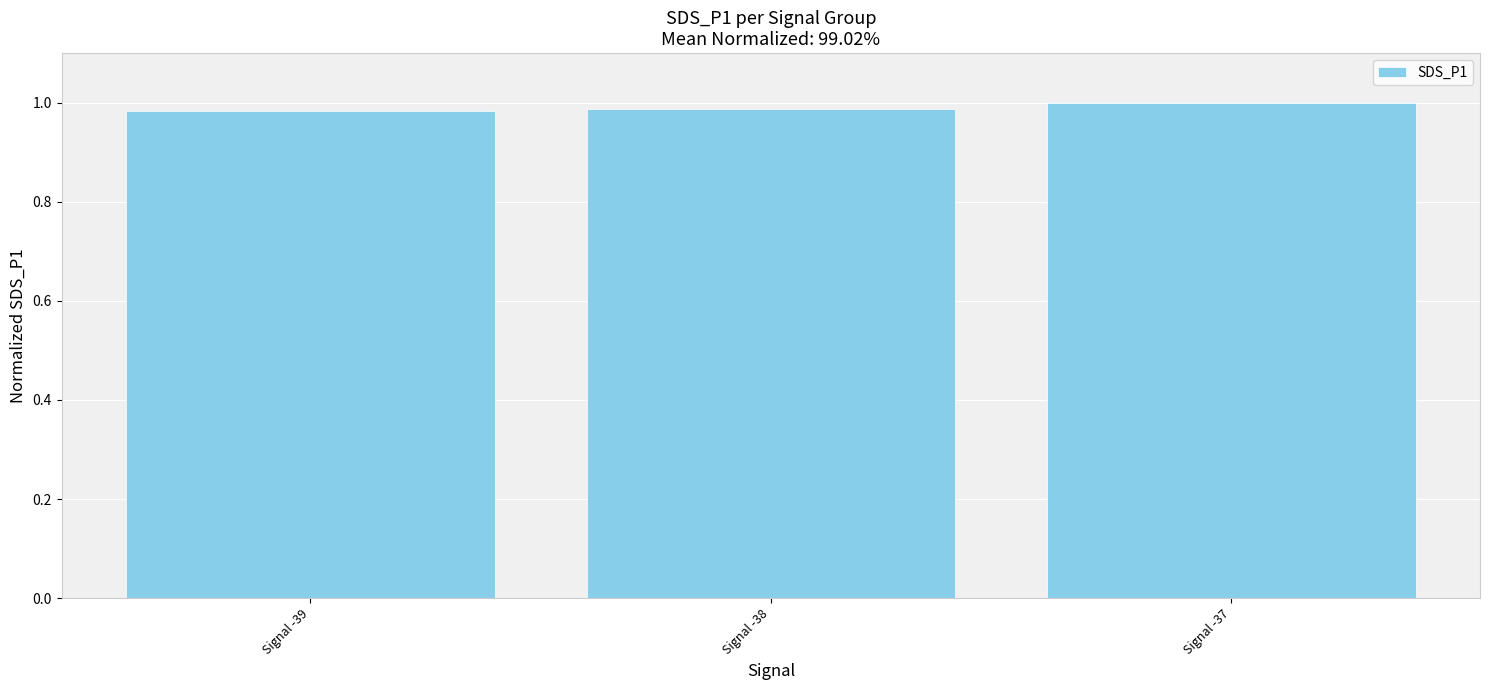

What is the sum of all values?

3.0